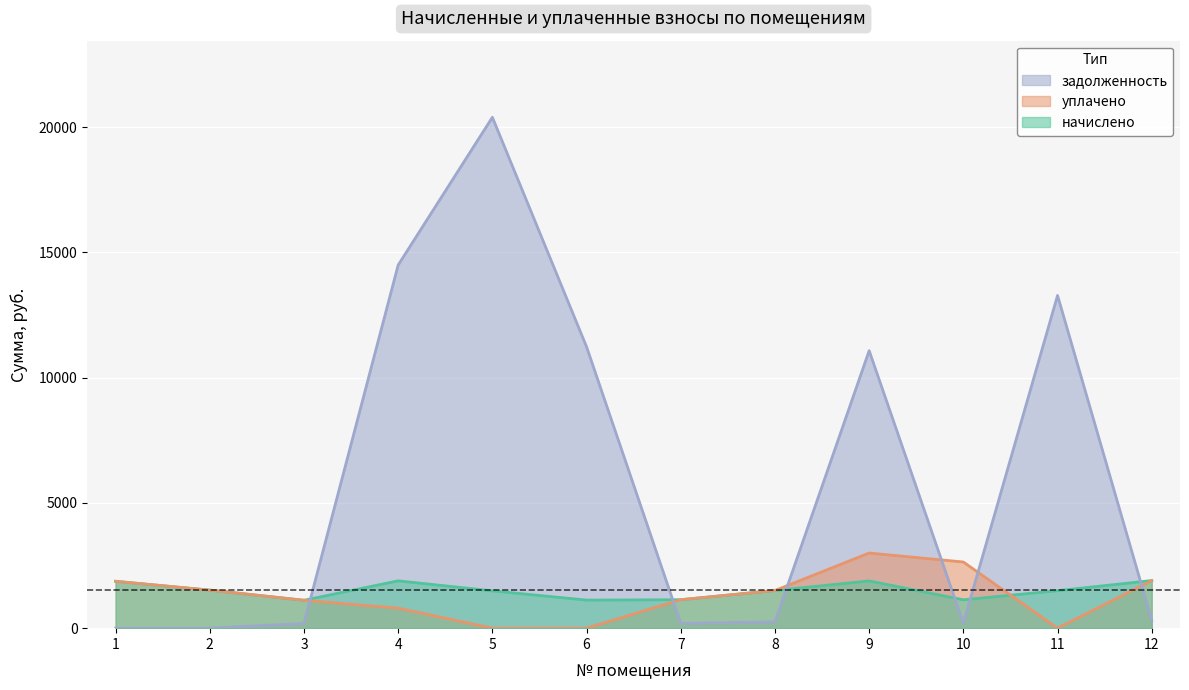

Which series has the widest spread of values?

задолженность